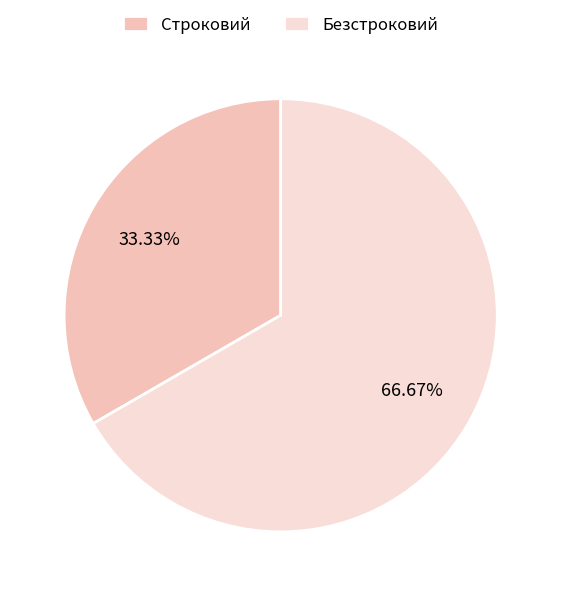

Is there any slice that represents more than half of the pie?

Yes